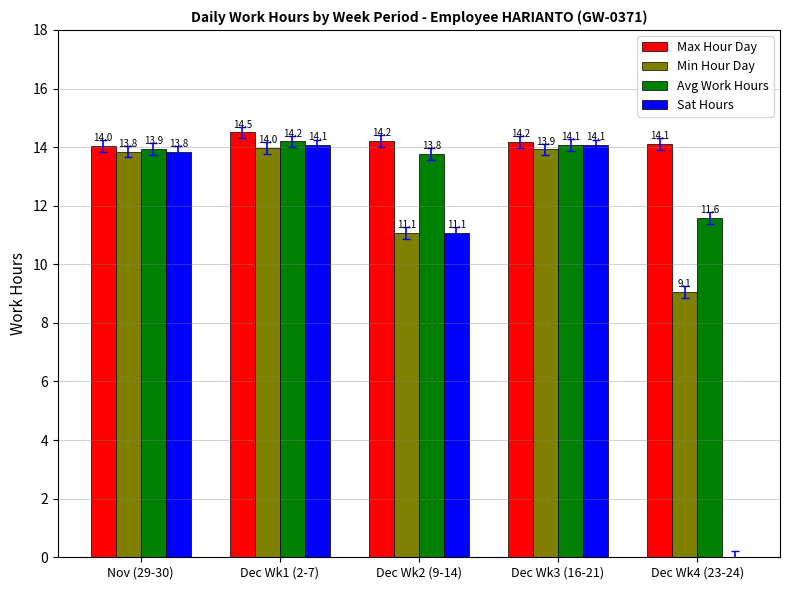

How many series are shown in this chart?

4